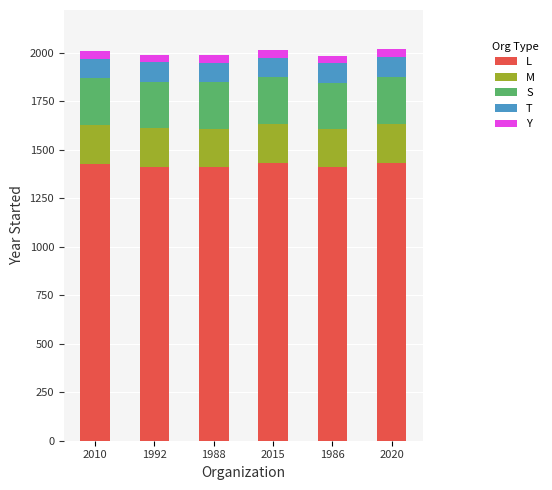

List the series in order of their peak value, lowest first.

Y, T, M, S, L